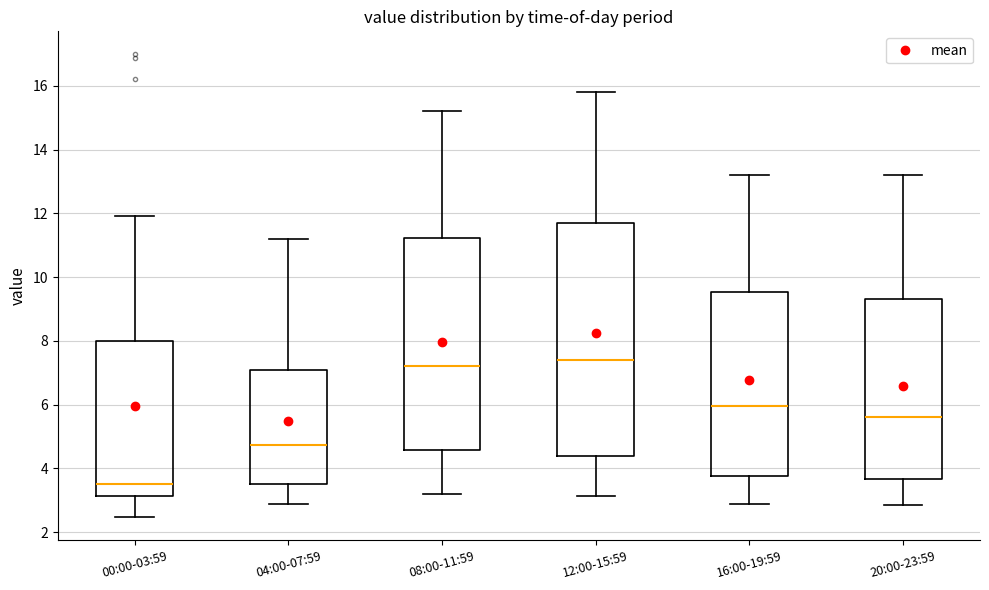

Which box is the tallest, from its lower edge to its upper edge?

12:00-15:59